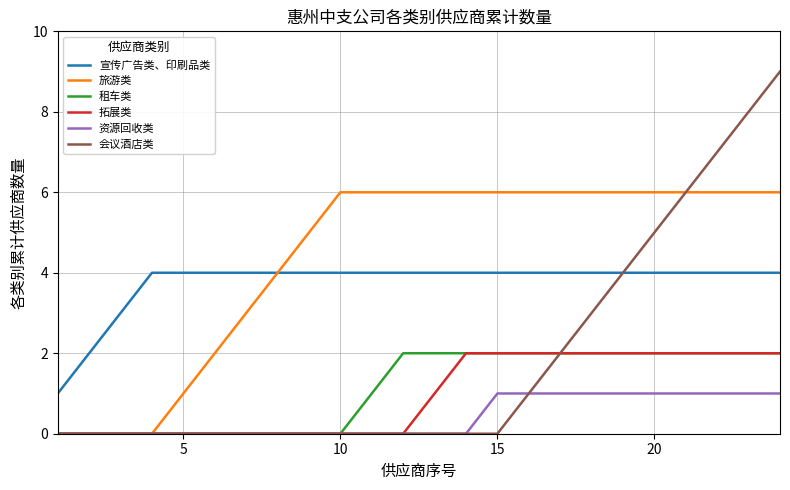

What is the greatest value displayed?

9